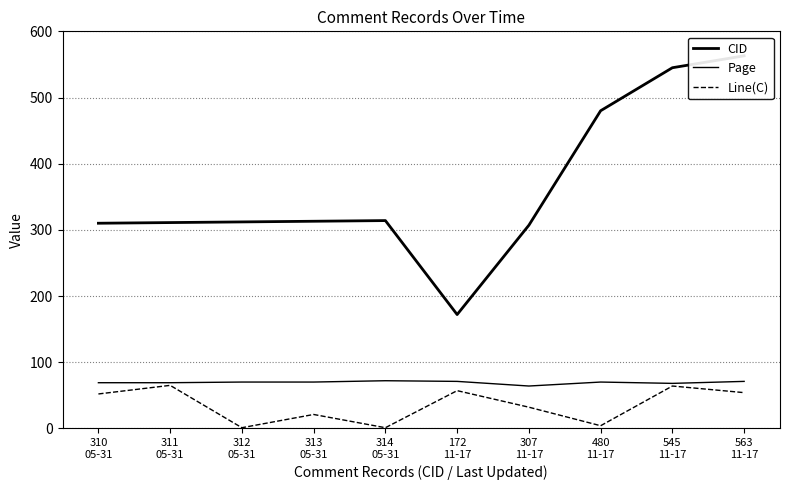

True or false: Line(C) and Page cross at least once.

False